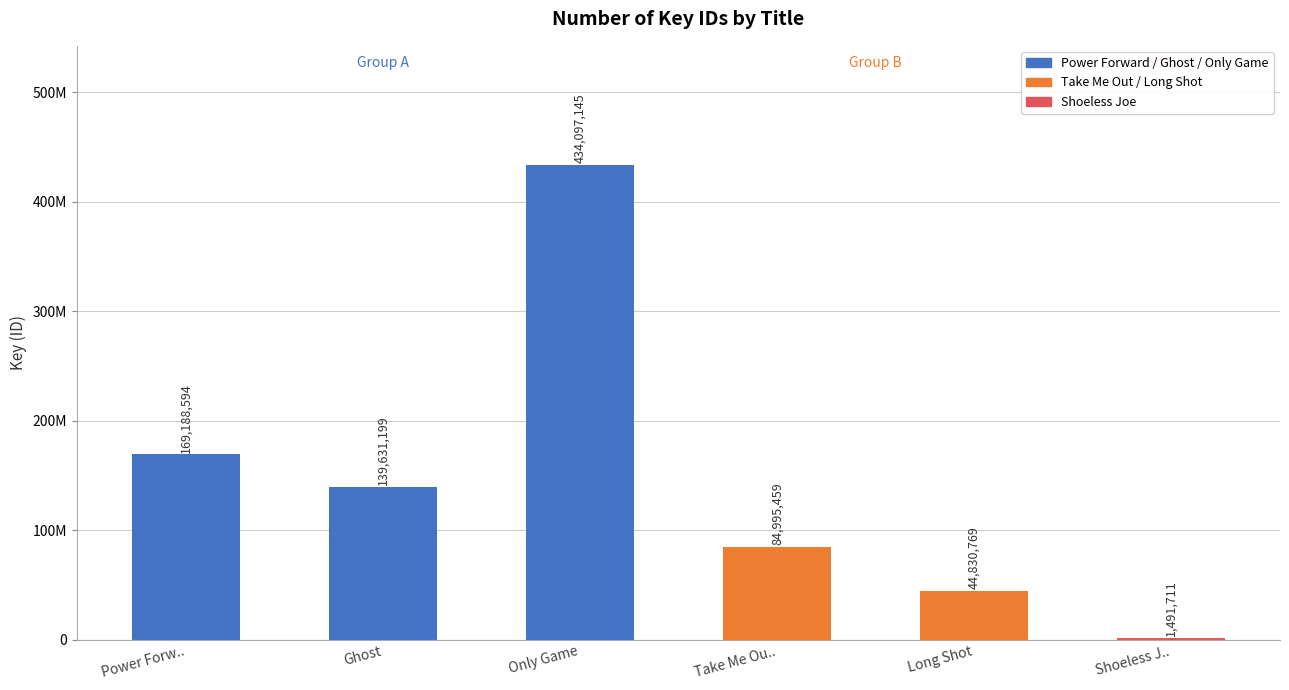

How many data points does each series have?

6